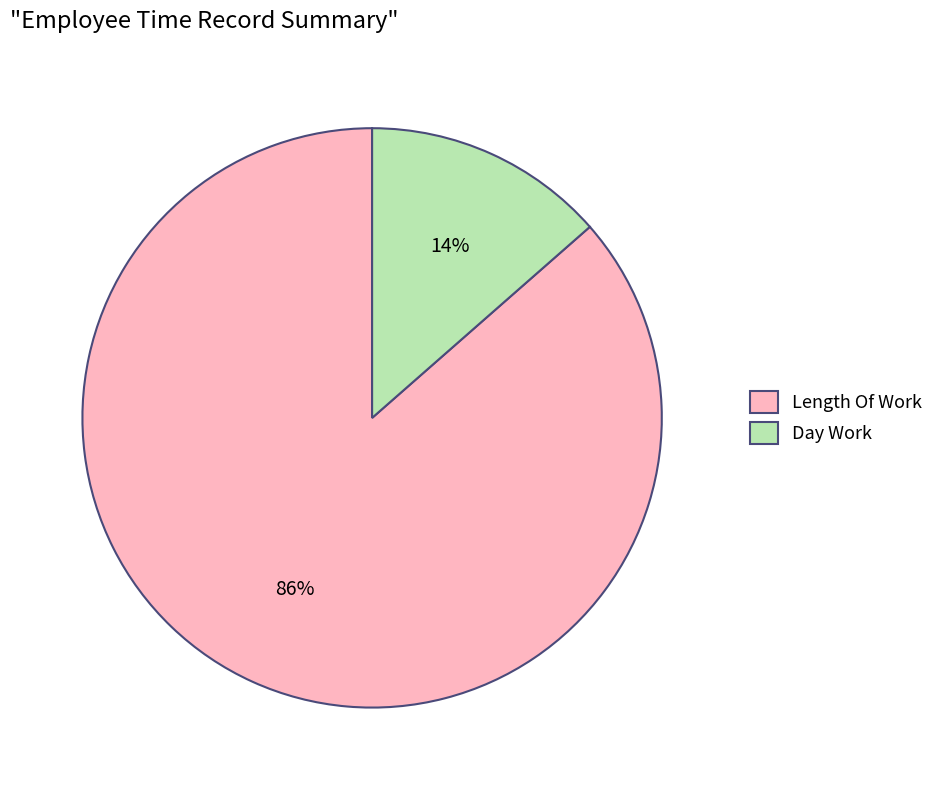

Do Day Work and Length Of Work together represent more than half of the pie?

Yes